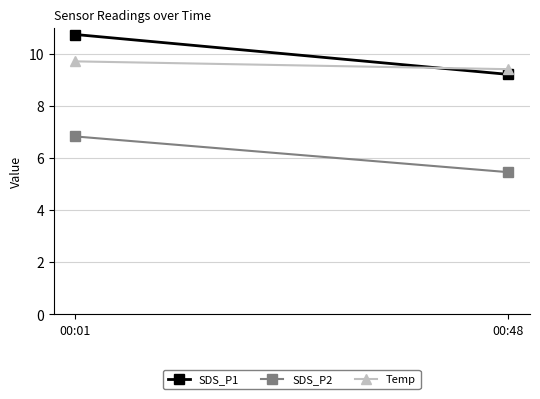

How many values in the SDS_P1 series exceed 10?

1